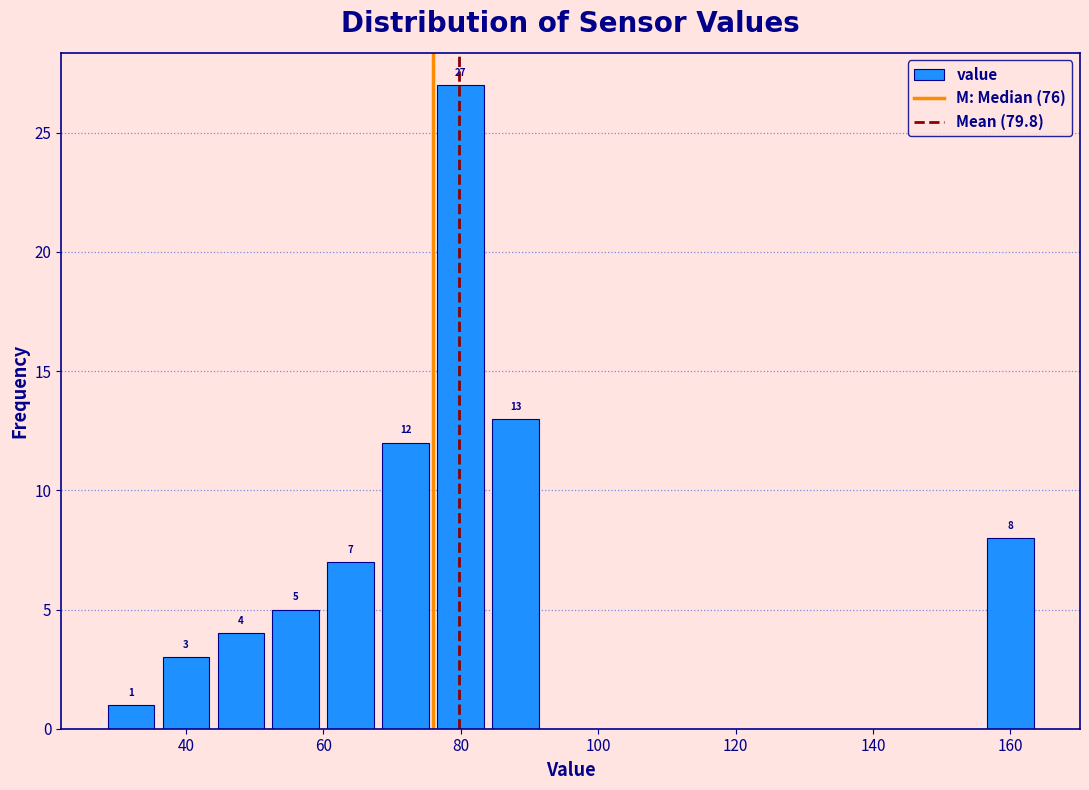

Which range on the x-axis has the tallest bar?

76 to 84